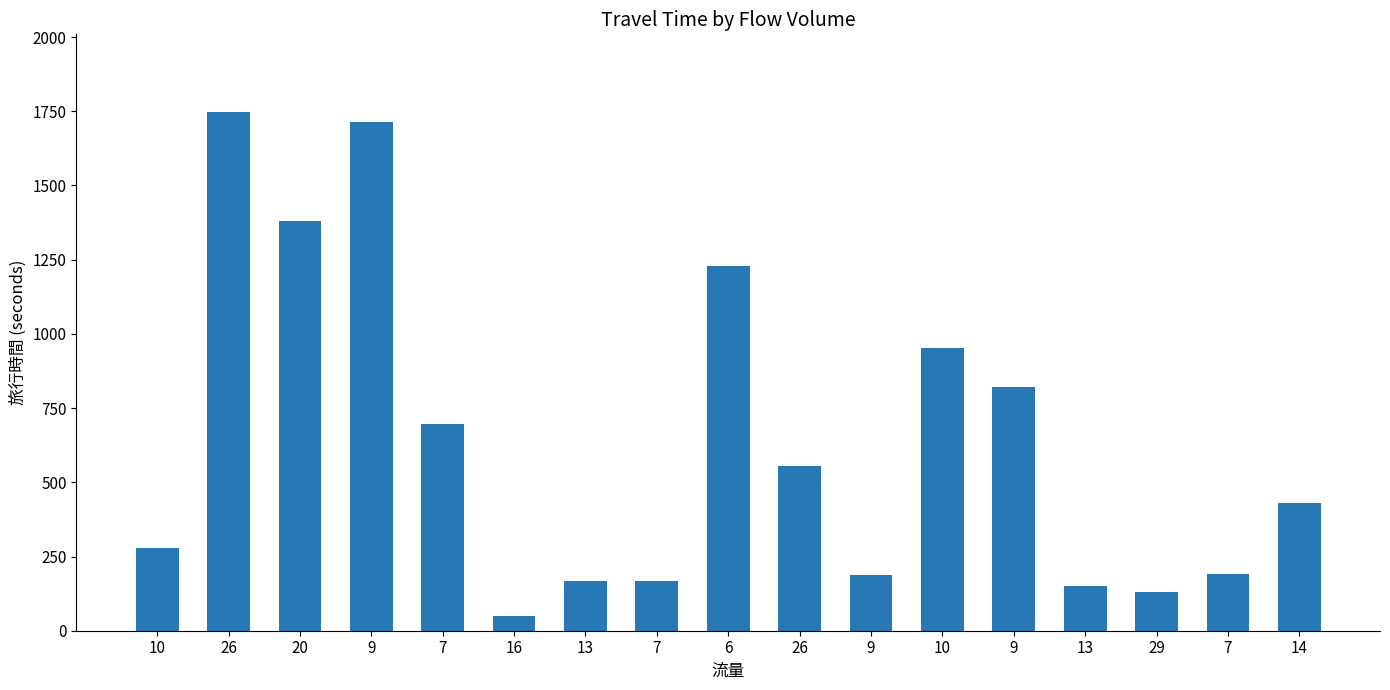

What is the difference between the maximum and second lowest values?

1618